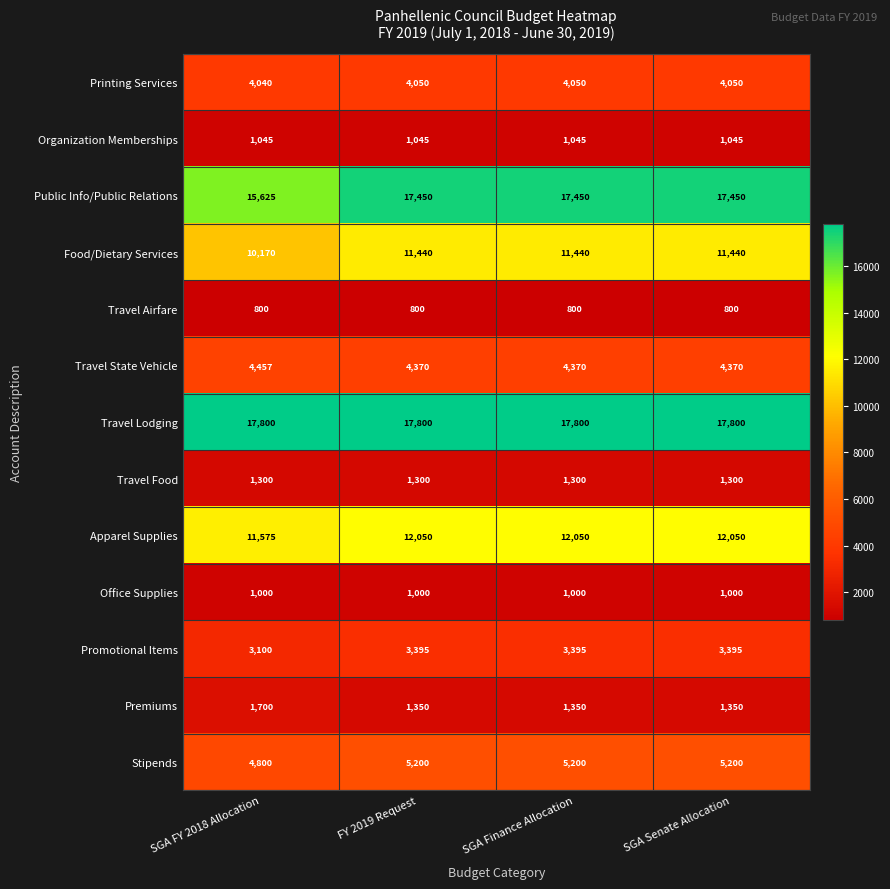

Where is Public Info/Public Relations nearest to the value 16537?

SGA FY 2018 Allocation